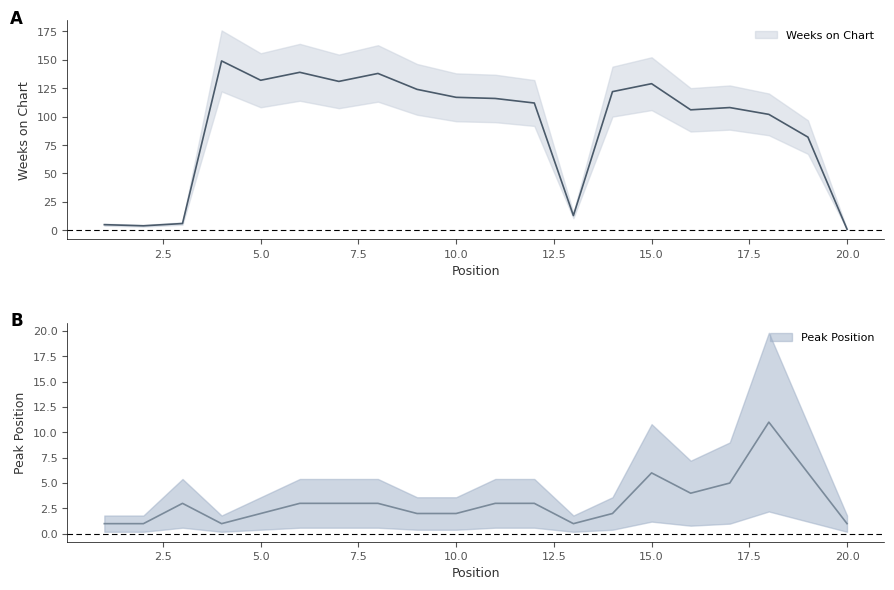

True or false: Peak Position and Weeks on Chart cross at least once.

False